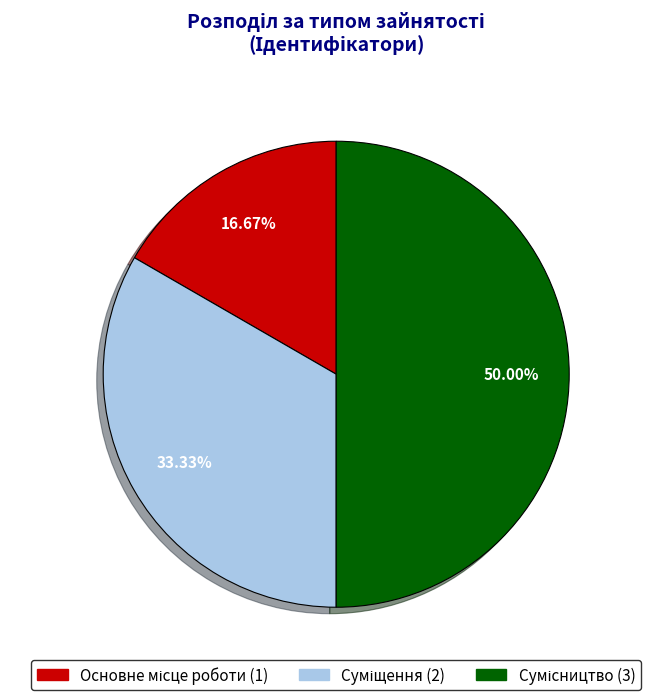

How many segments does this pie chart have?

3